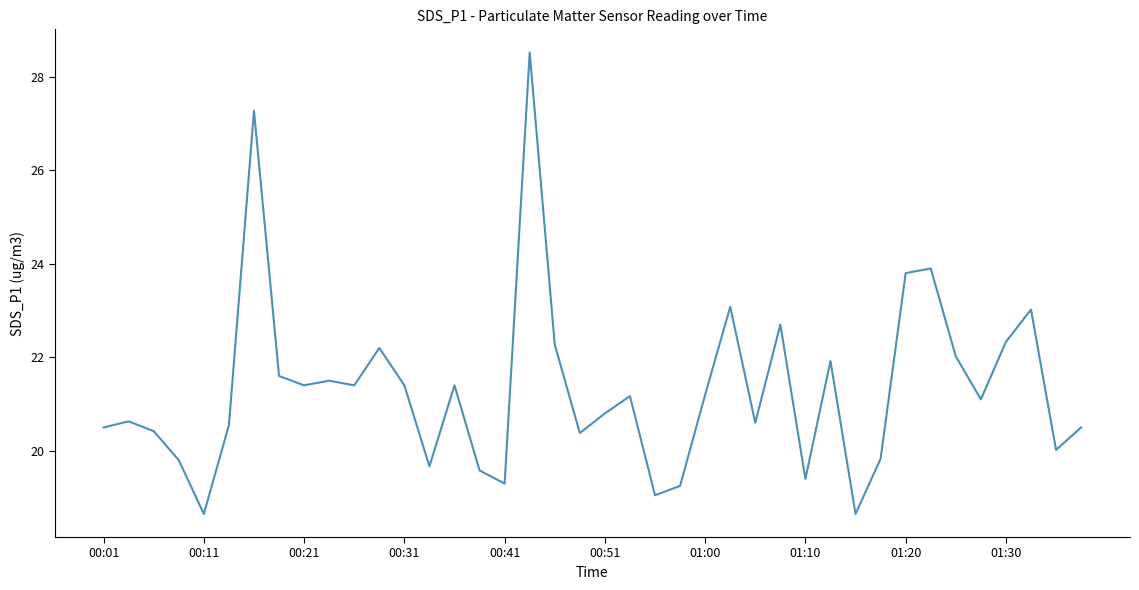

What is the maximum value shown in the chart?

28.5